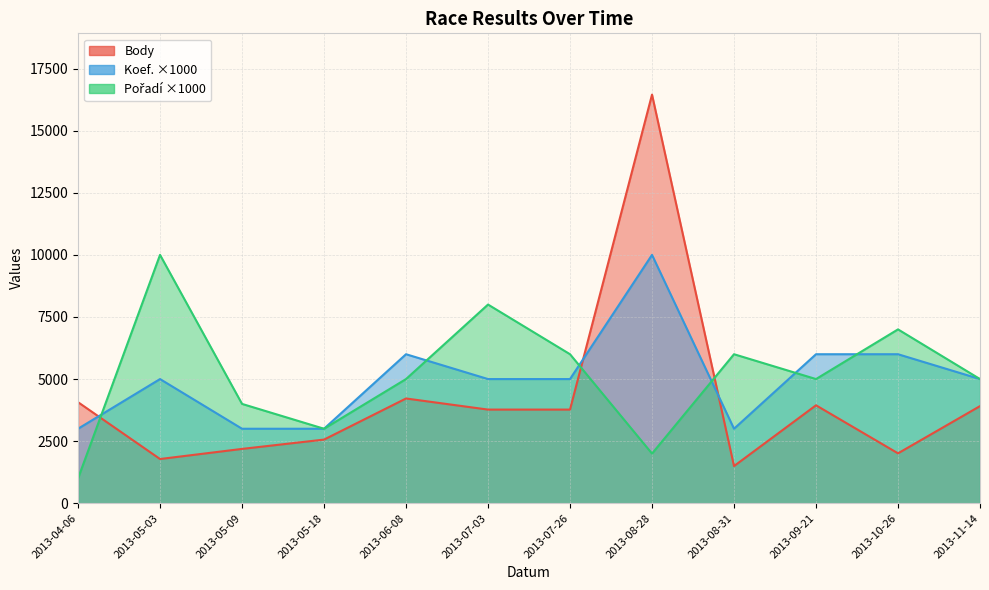

Reading left to right, transcribe all the data shown in this chart.

Body: 4069	1781	2188	2563	4218	3771	3771	16451	1497	3944	2010	3911
Koef.: 3000	5000	3000	3000	6000	5000	5000	10000	3000	6000	6000	5000
Pořadí: 1000	10000	4000	3000	5000	8000	6000	2000	6000	5000	7000	5000